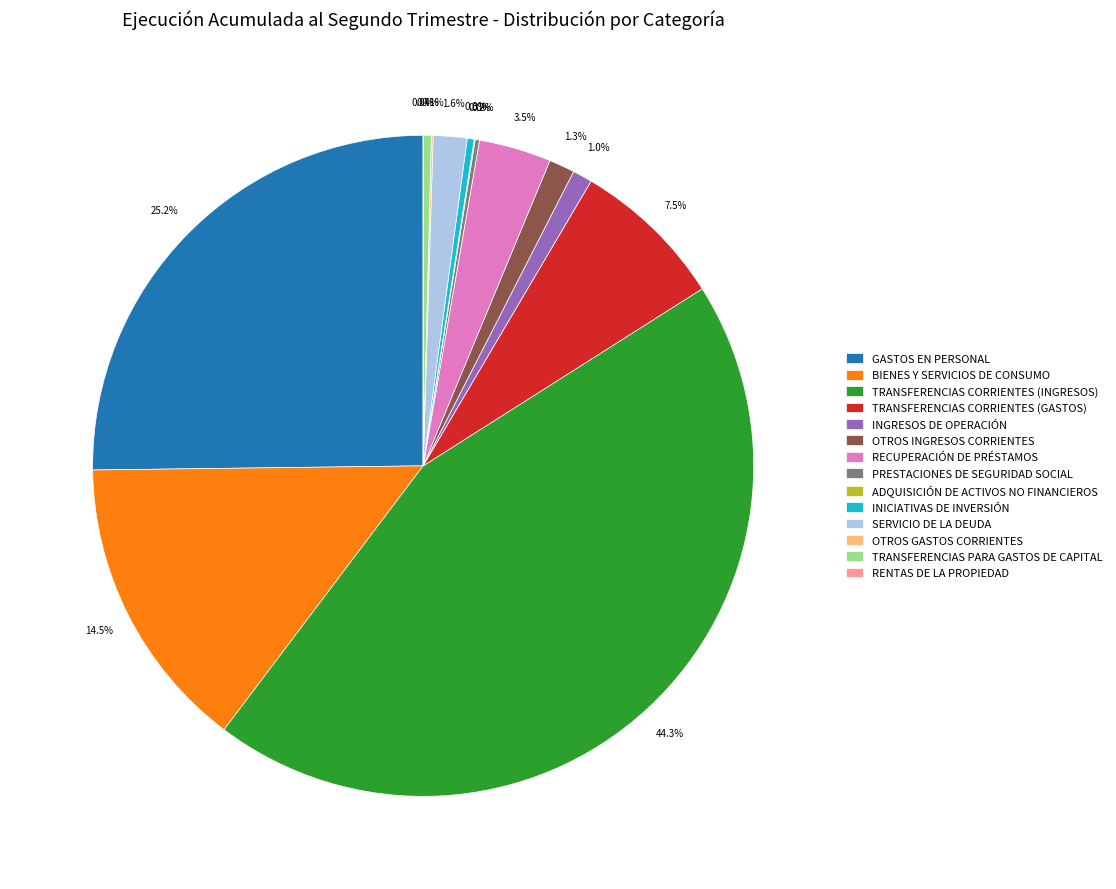

Does any single category account for the majority?

No